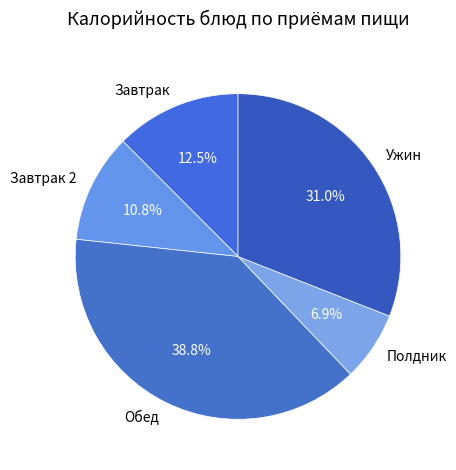

Does any single category account for the majority?

No